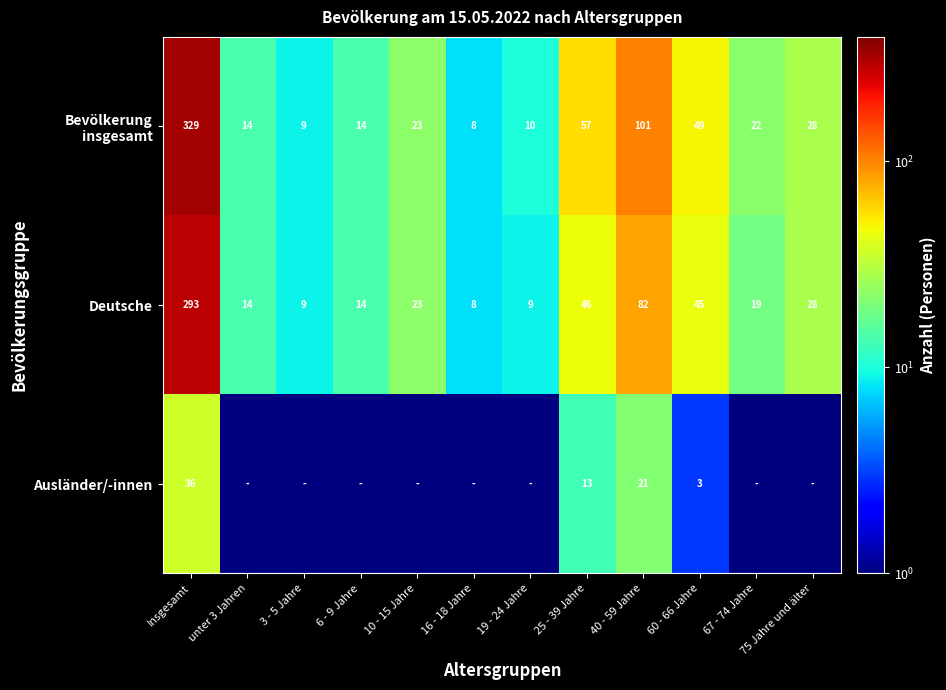

The Ausländer/-innen series shows 21.1 at Insgesamt. True or false?

False